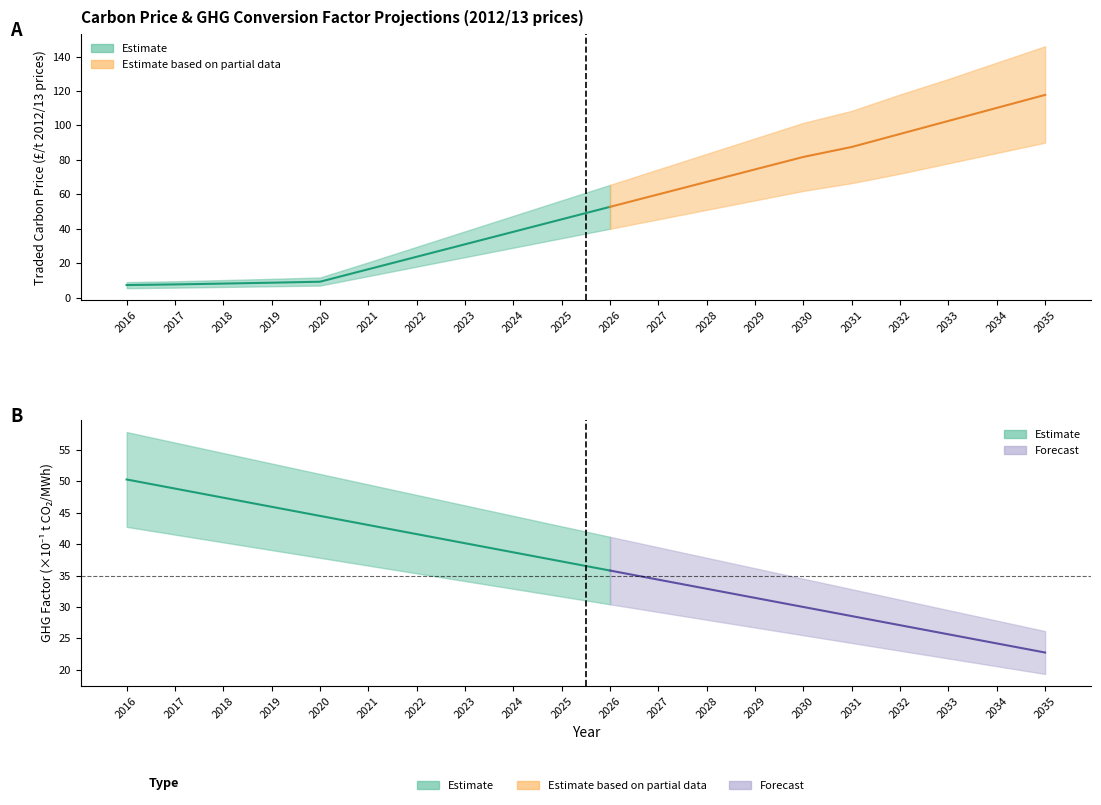

Where is GHG conversion factor (scaled) nearest to the value 36?

2026